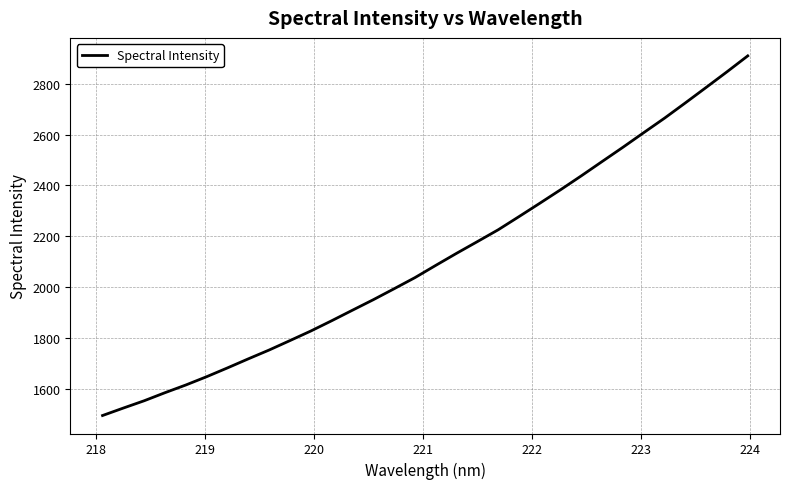

What is the greatest value displayed?

2910.3